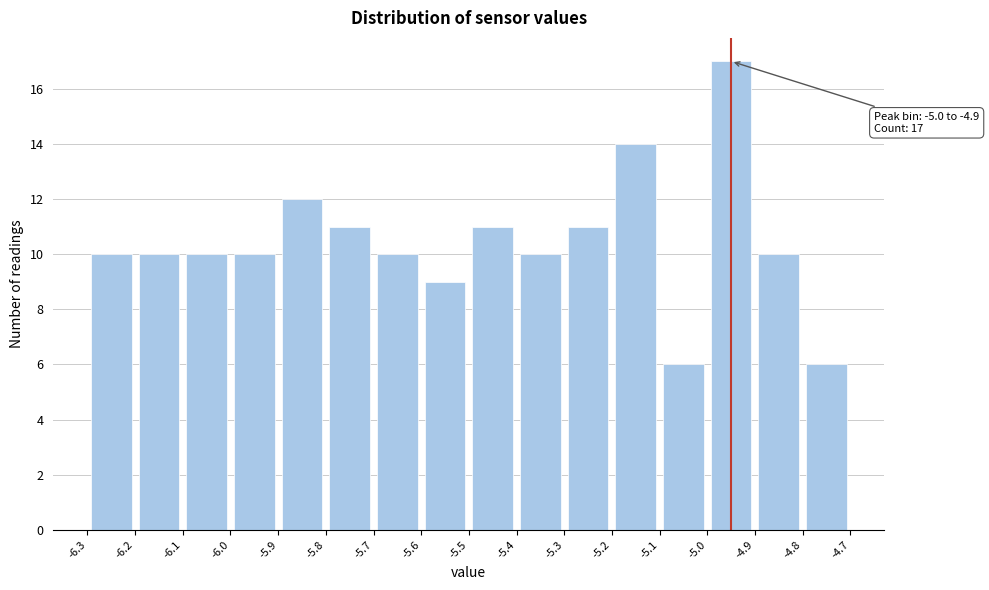

Over which range of the x-axis is the bar tallest?

-5.0 to -4.9